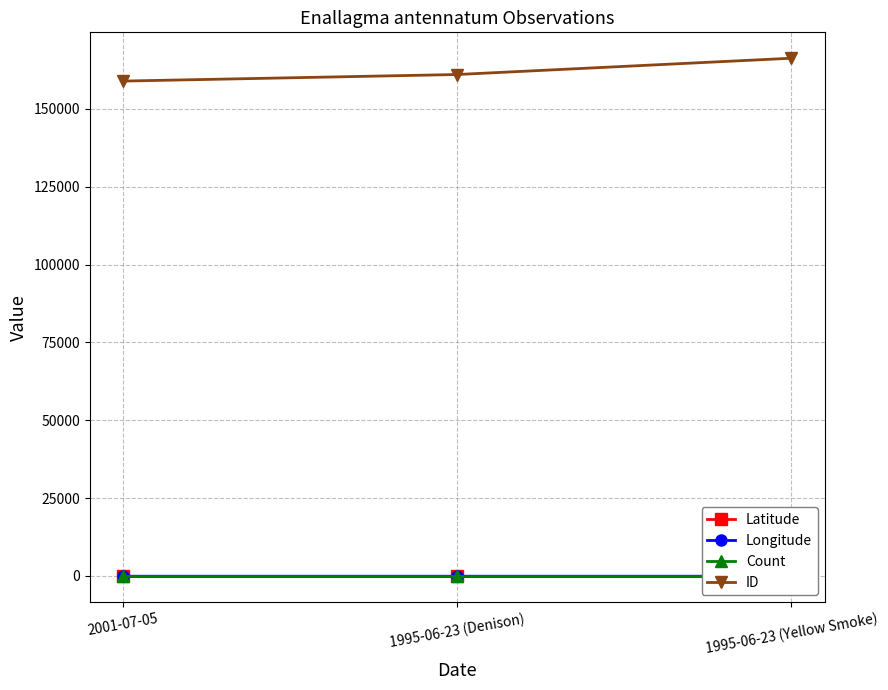

At which category is the sum across all series the highest?

1995-06-23 (Yellow Smoke)